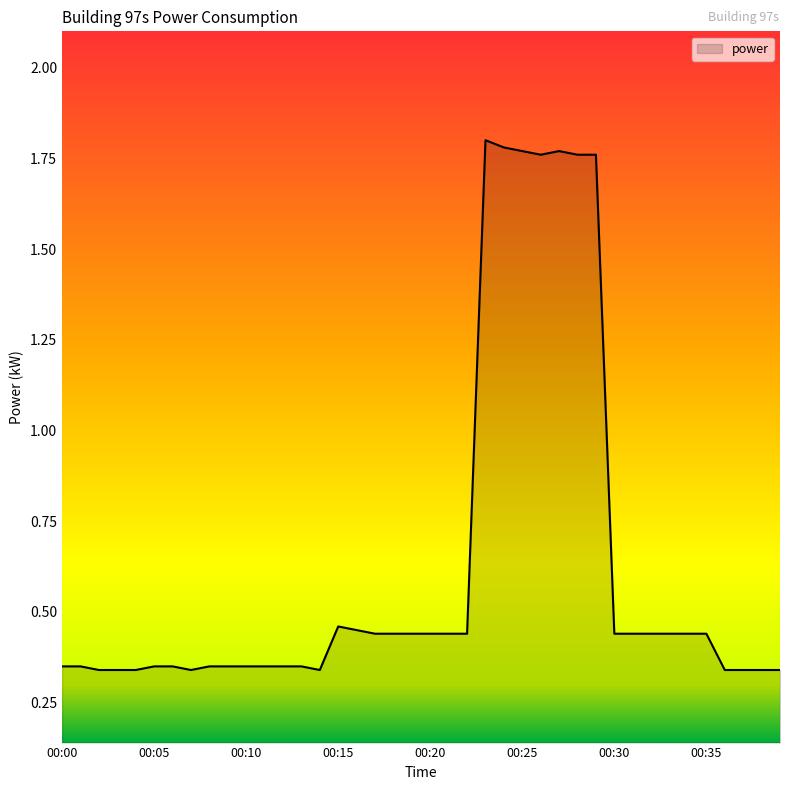

What is the difference between the maximum and minimum values?

1.5